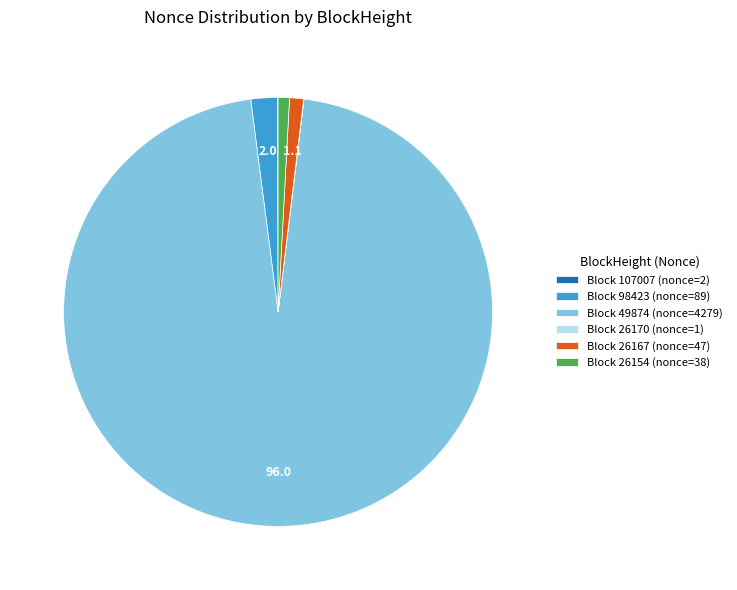

Is it true that Block 49874 (nonce=4279) is 96% of the pie?

True